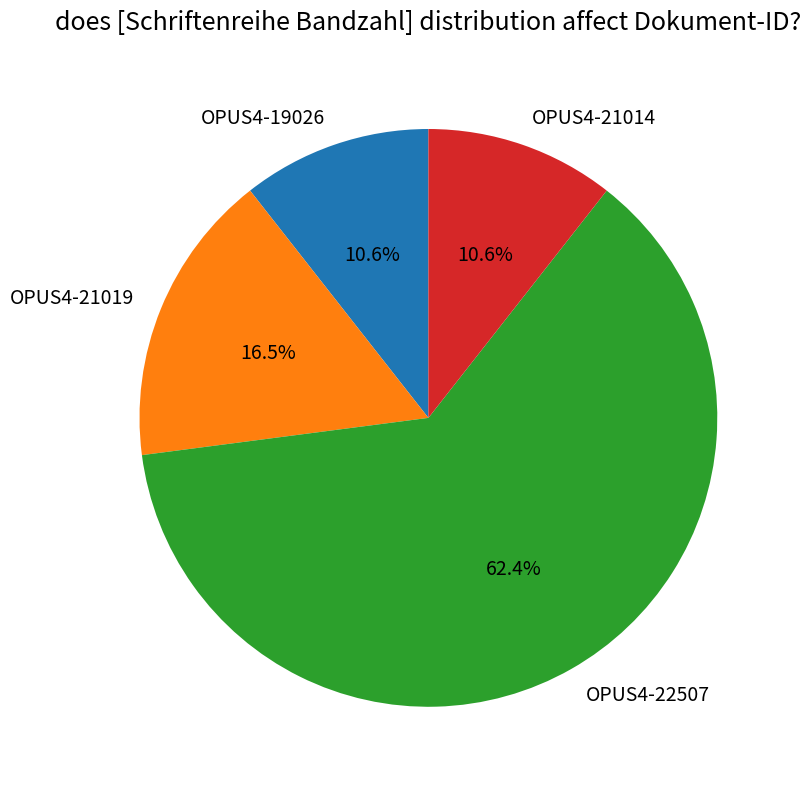

What is the largest slice in the pie chart?

OPUS4-22507